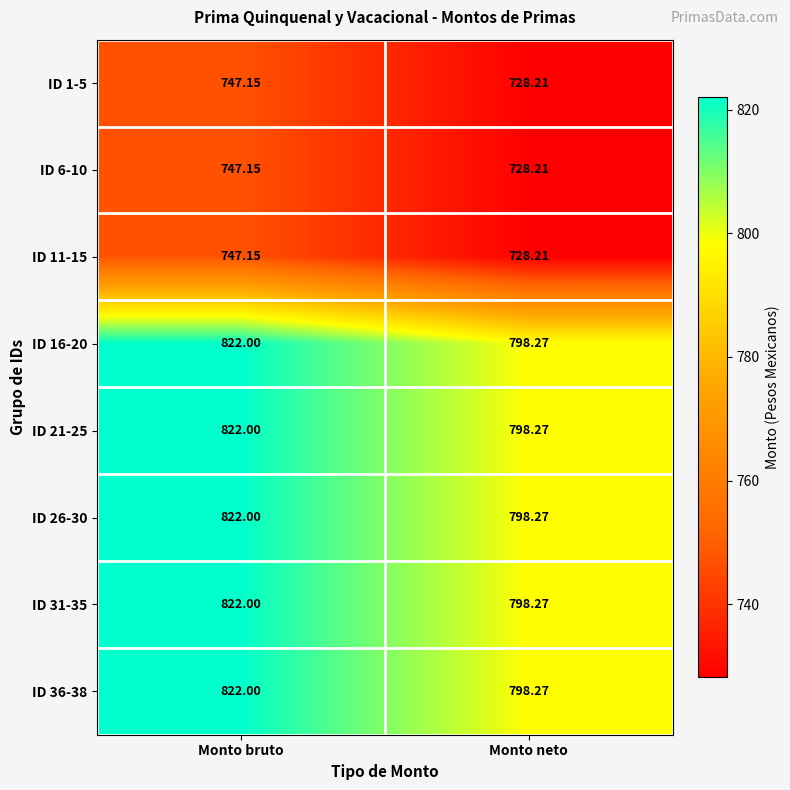

Which category has the lowest value in the ID 26-30 series?

Monto neto